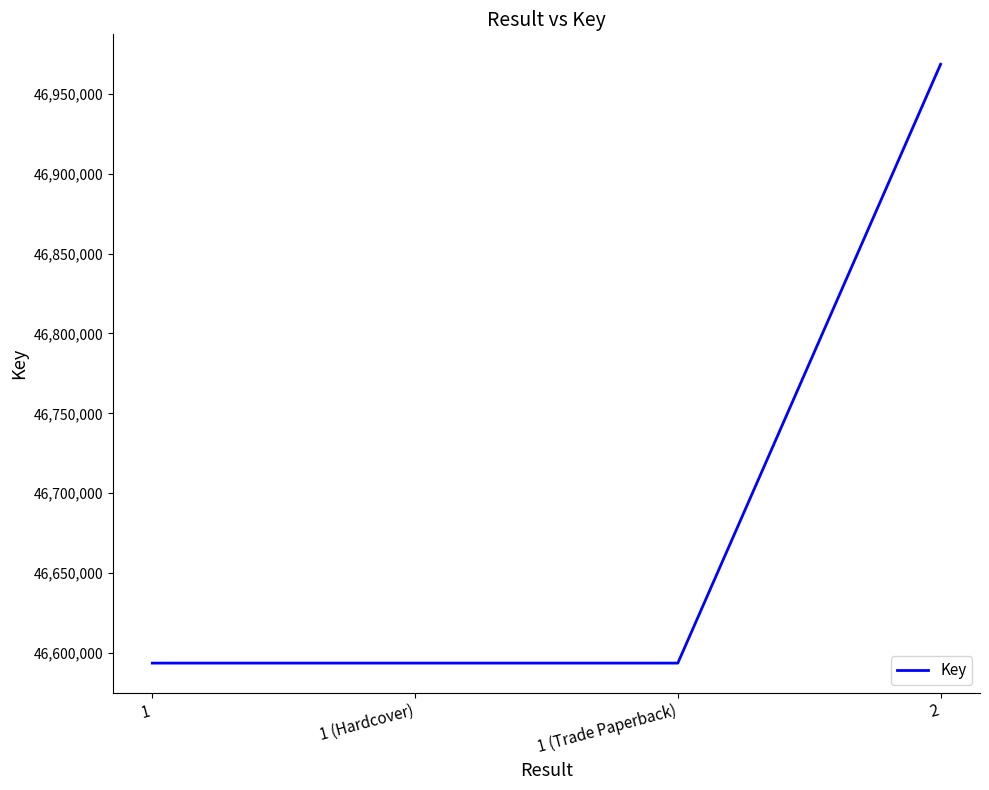

What is the change in value from 1 (Trade Paperback) to 2?

+374948